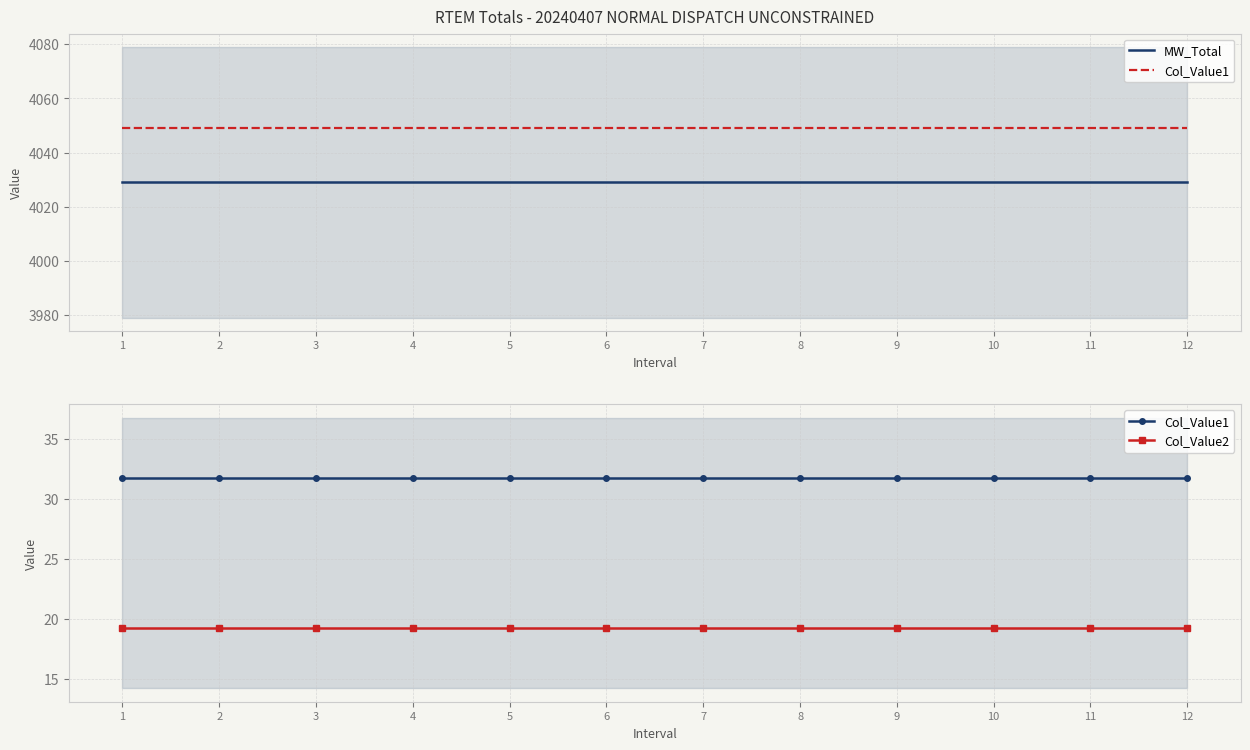

Does the chart have visible grid lines?

Yes